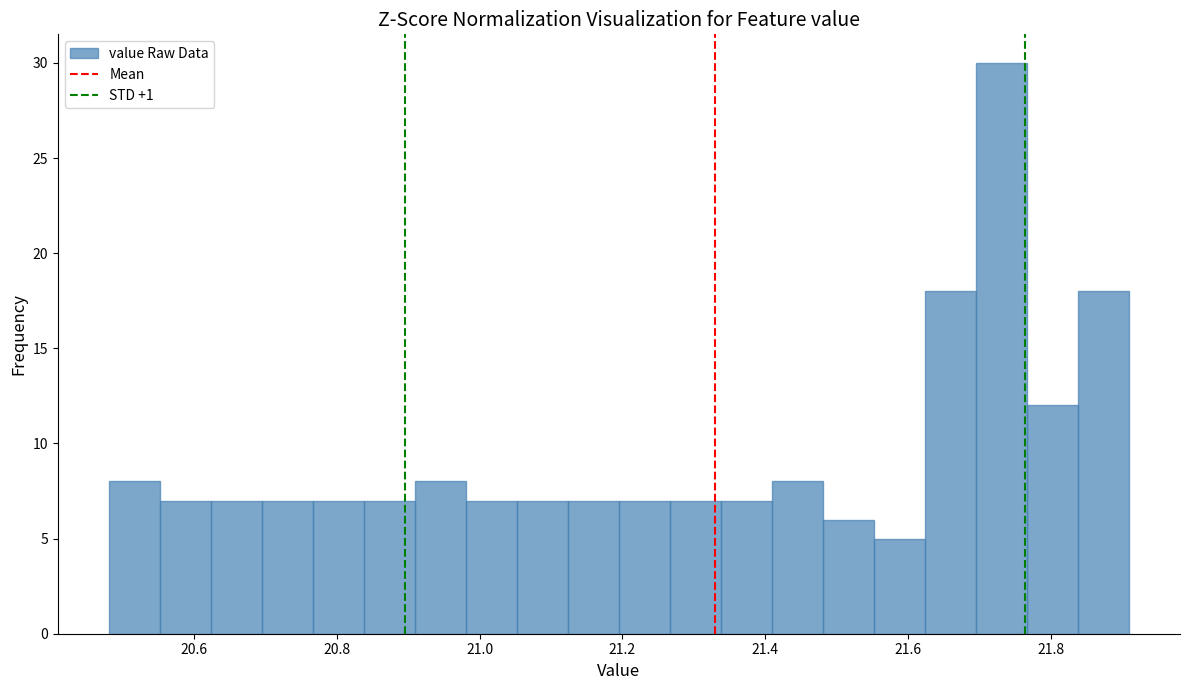

Around what value on the x-axis is the tallest bar? Give the approximate position of its centre, as read against the axis.

21.74